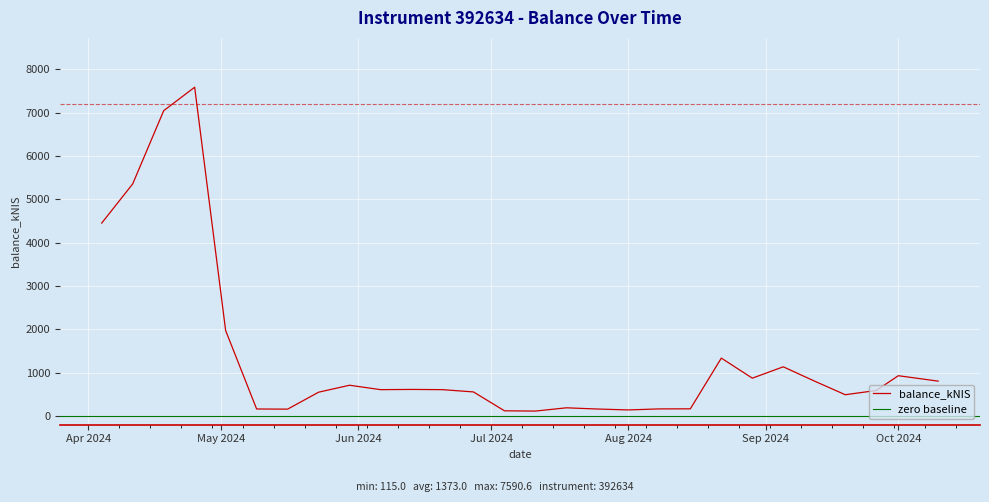

How many lines are shown in the chart?

1